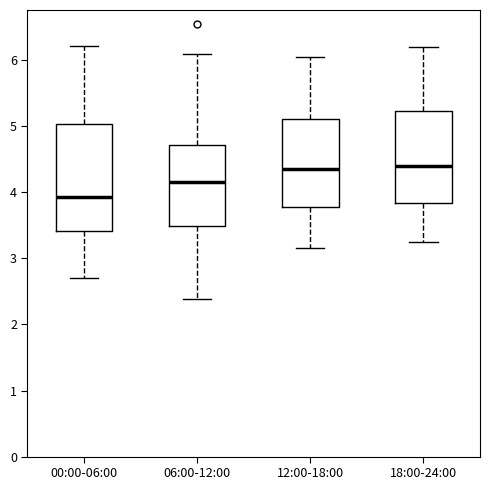

Reading left to right, transcribe this box plot: for each box, give where its median line is, the range the box spans, and where its two whiskers end, as read against the y-axis. The values are not printed on the chart, so give them approximately, as read against the axis.

00:00-06:00: median 3.9, box 3.4 to 5.0, whiskers 2.7 to 6.2
06:00-12:00: median 4.2, box 3.5 to 4.7, whiskers 2.4 to 6.1
12:00-18:00: median 4.4, box 3.8 to 5.1, whiskers 3.2 to 6.1
18:00-24:00: median 4.4, box 3.8 to 5.2, whiskers 3.3 to 6.2